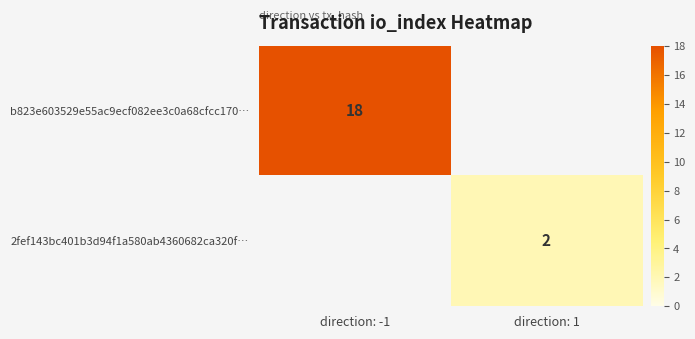

Is it true that b823e603529e55ac9ecf082ee3c0a68cfcc170… equals 18 at direction: -1?

True